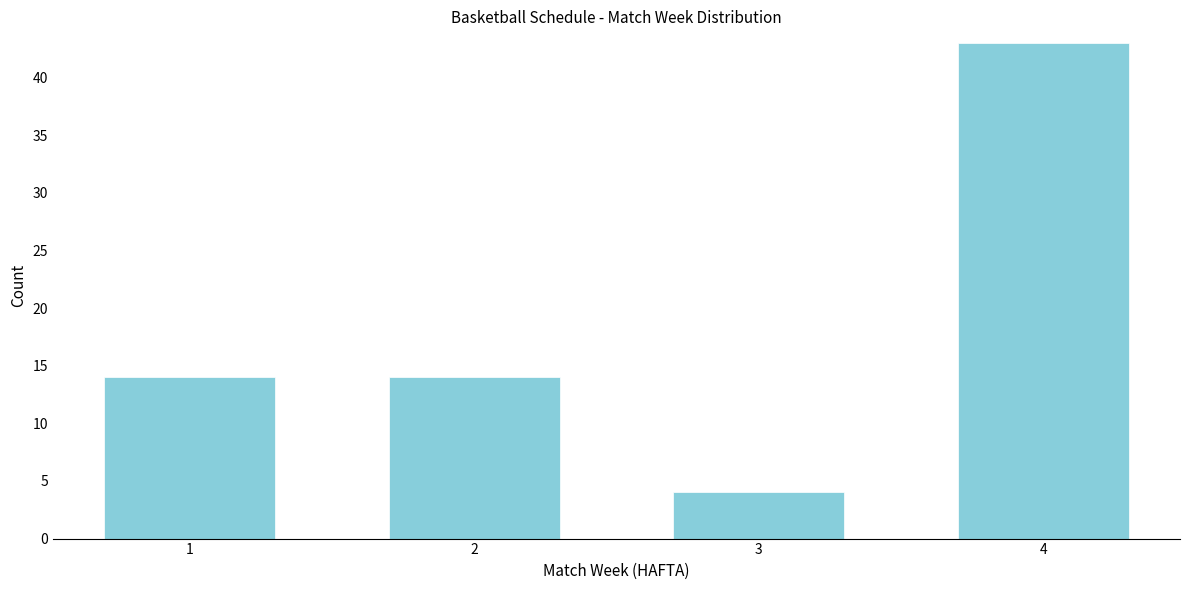

Reading left to right, list all the values displayed in this chart.

14	14	4	43